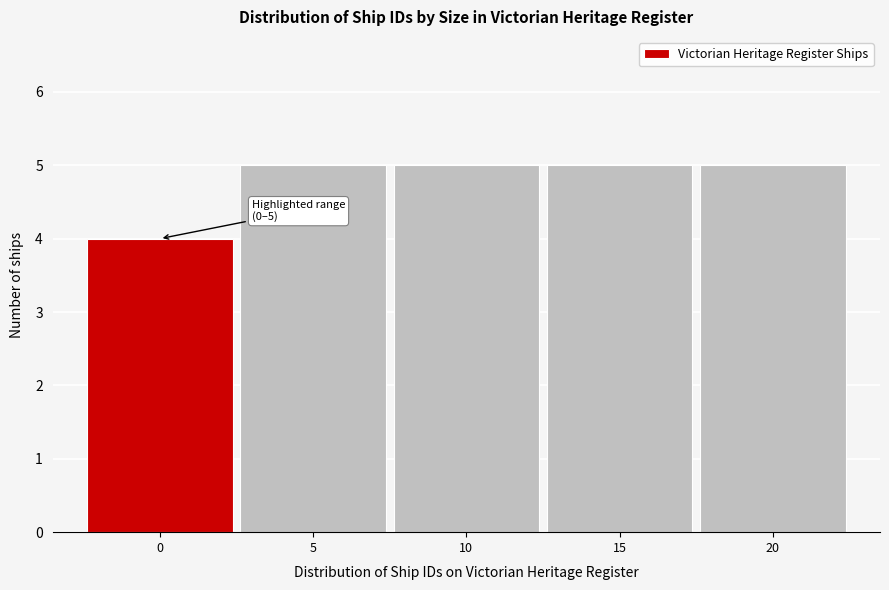

Reading right to left, transcribe all the data shown in this chart.

5	5	5	5	4